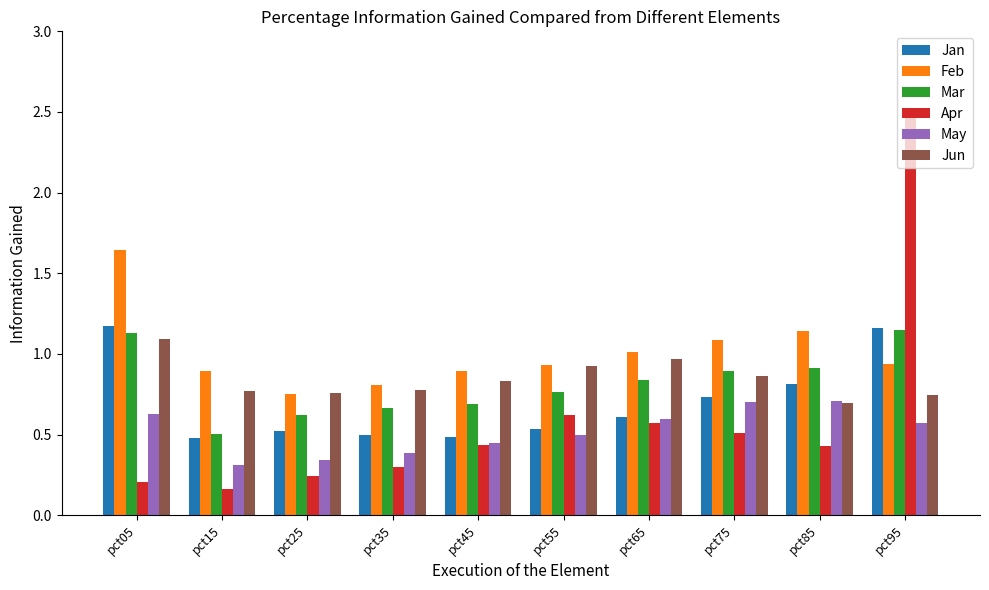

What is the sum of the Feb values at pct05 and pct55?

2.6